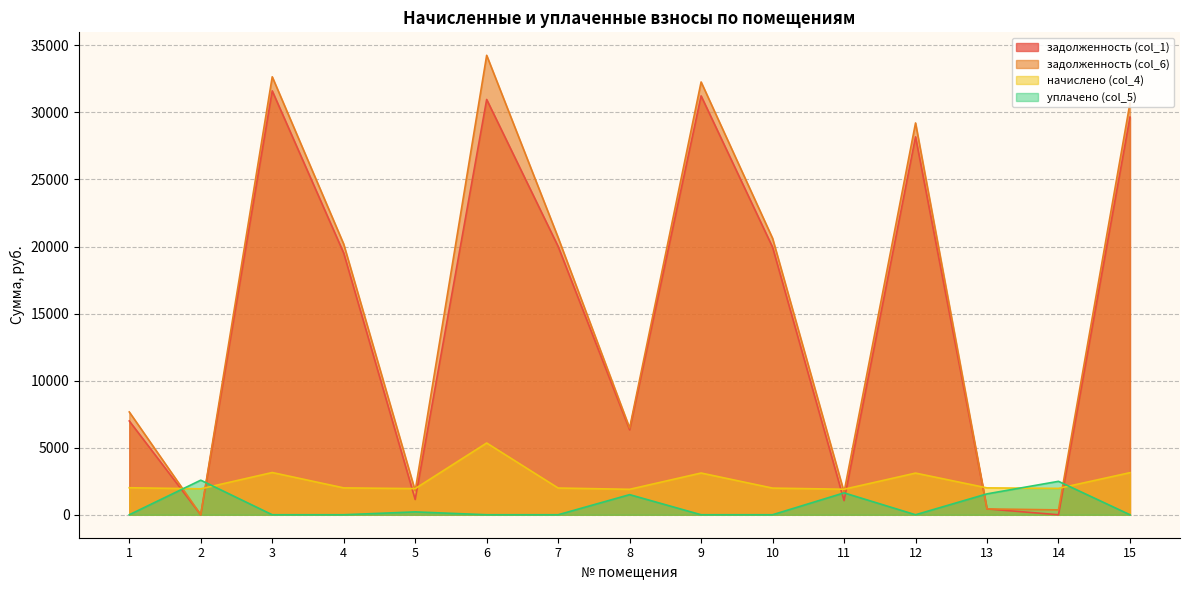

Does the chart have visible grid lines?

Yes